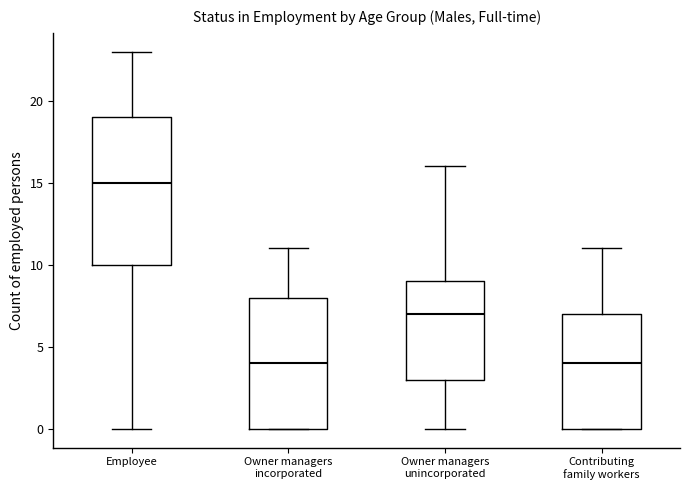

Comparing the boxes themselves (not the whiskers), which one is the tallest?

Employee